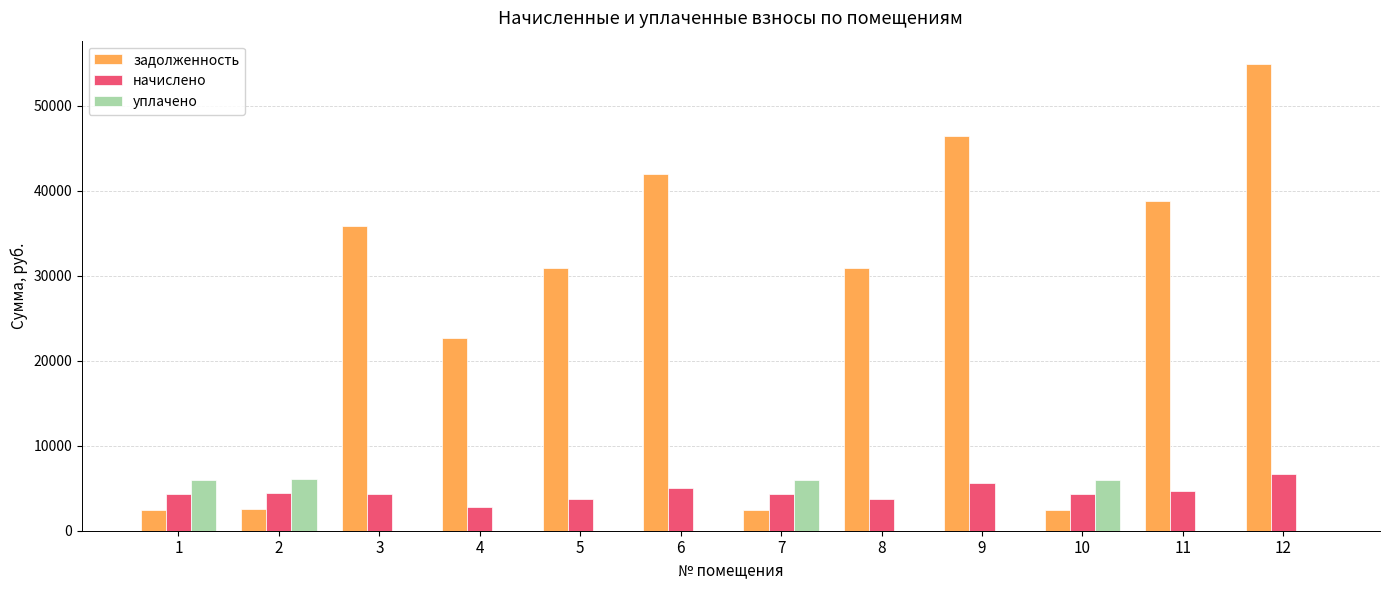

How many series are shown in this chart?

3